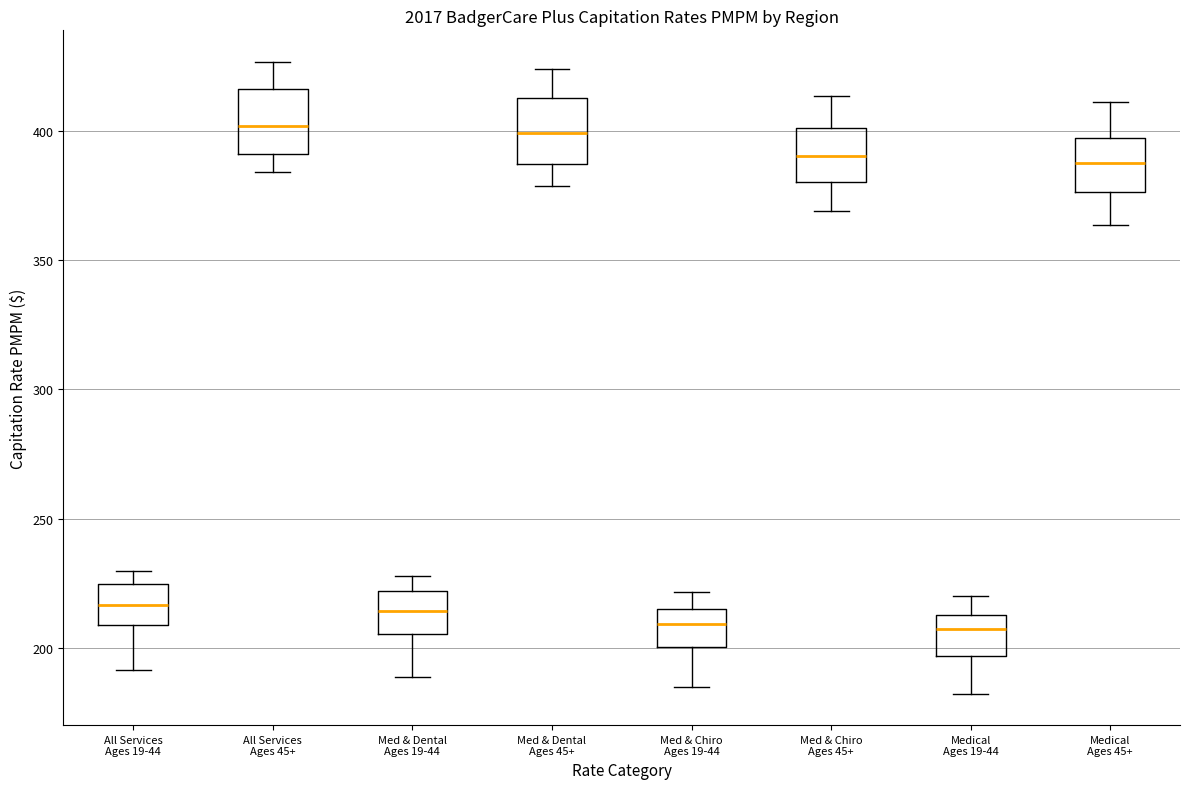

Reading left to right, read every box against the y-axis: the position of its median line, the range the box covers, and the ends of its whiskers. The values are not printed on the chart, so give them approximately, as read against the axis.

All Services Ages 19-44: median 215, box 210 to 225, whiskers 190 to 230
All Services Ages 45+: median 400, box 390 to 415, whiskers 385 to 425
Med & Dental Ages 19-44: median 215, box 205 to 220, whiskers 190 to 230
Med & Dental Ages 45+: median 400, box 385 to 415, whiskers 380 to 425
Med & Chiro Ages 19-44: median 210, box 200 to 215, whiskers 185 to 220
Med & Chiro Ages 45+: median 390, box 380 to 400, whiskers 370 to 415
Medical Ages 19-44: median 205, box 195 to 215, whiskers 180 to 220
Medical Ages 45+: median 390, box 375 to 395, whiskers 365 to 410